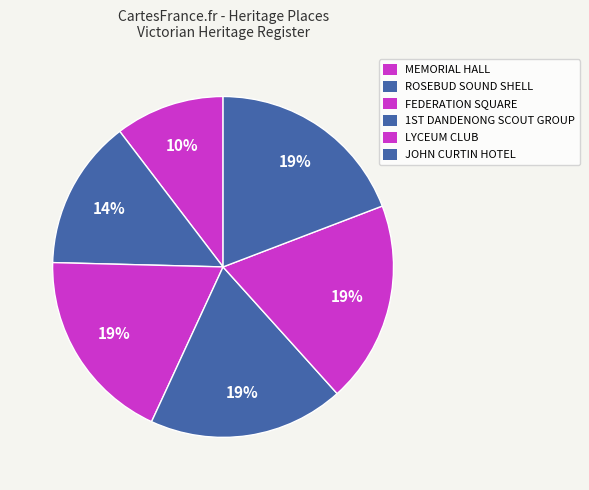

How many slices are in this pie chart?

6